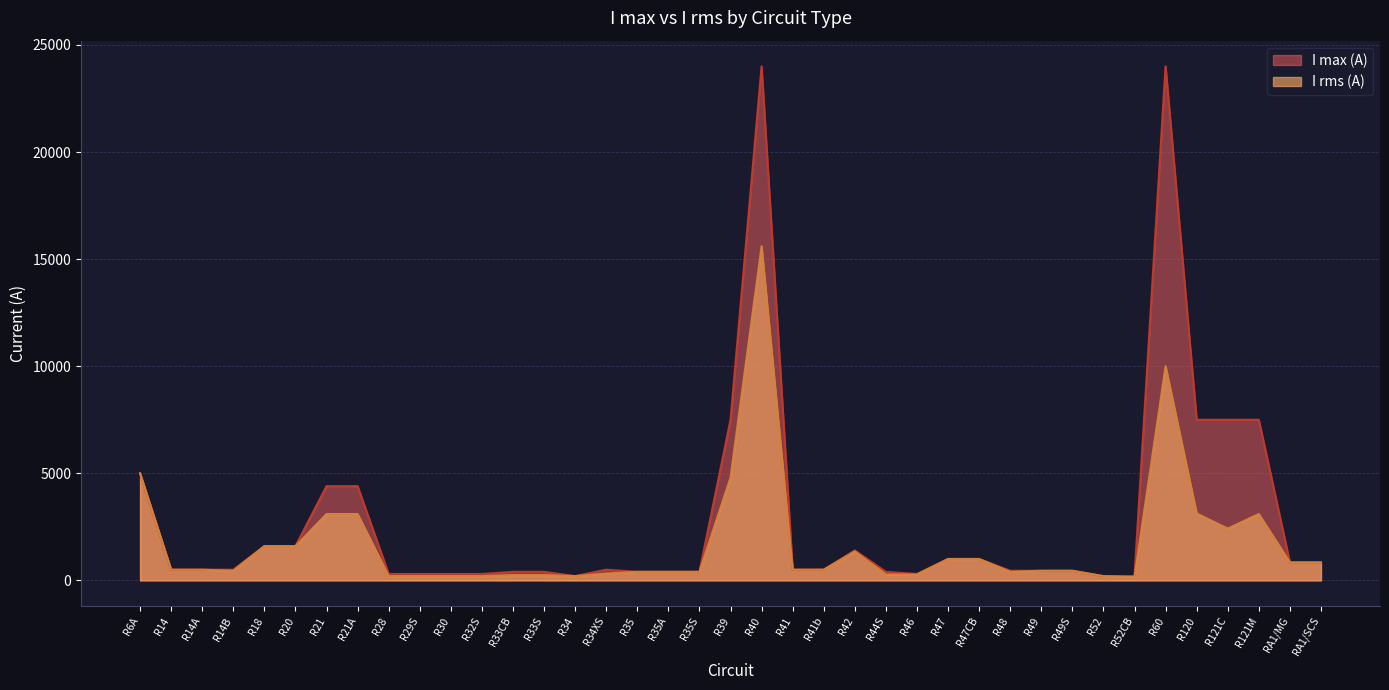

Reading right to left, transcribe all the data shown in this chart.

I max (A): RA1/SCS=840	RA1/MG=840	R121M=7500	R121C=7500	R120=7500	R60=24000	R52CB=200	R52=200	R49S=450	R49=450	R48=450	R47CB=1000	R47=1000	R46=300	R44S=400	R42=1400	R41b=500	R41=500	R40=24000	R39=7500	R35S=400	R35A=400	R35=400	R34XS=500	R34=200	R33S=400	R33CB=400	R32S=300	R30=300	R29S=300	R28=300	R21A=4400	R21=4400	R20=1600	R18=1600	R14B=500	R14A=500	R14=500	R6A=5000
I rms (A): RA1/SCS=840	RA1/MG=840	R121M=3100	R121C=2420	R120=3127	R60=10000	R52CB=160	R52=200	R49S=450	R49=450	R48=400	R47CB=1000	R47=1000	R46=275	R44S=275	R42=1350	R41b=500	R41=500	R40=15600	R39=4800	R35S=400	R35A=400	R35=400	R34XS=320	R34=200	R33S=250	R33CB=250	R32S=200	R30=200	R29S=200	R28=200	R21A=3100	R21=3100	R20=1600	R18=1600	R14B=450	R14A=500	R14=500	R6A=5000